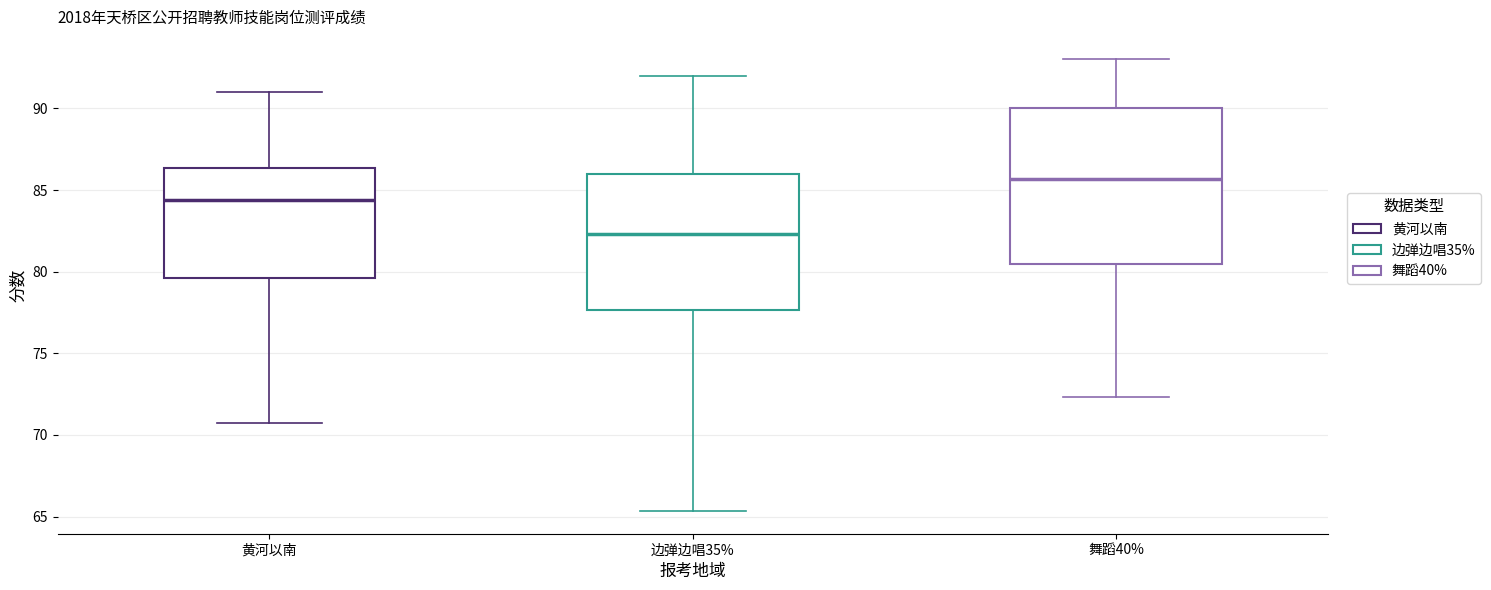

Which box is the tallest, from its lower edge to its upper edge?

舞蹈40%